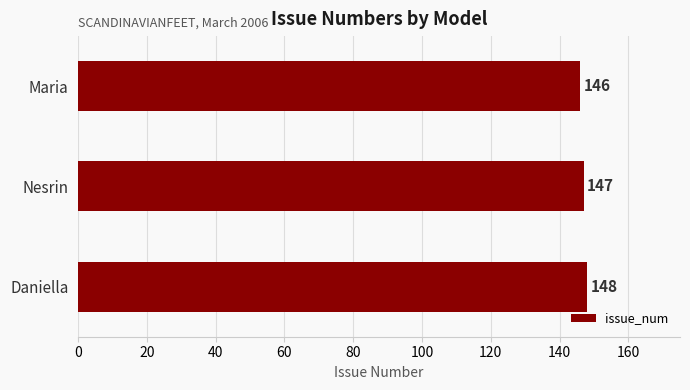

Approximately how many times larger is the value at Daniella compared to Maria?

1.0